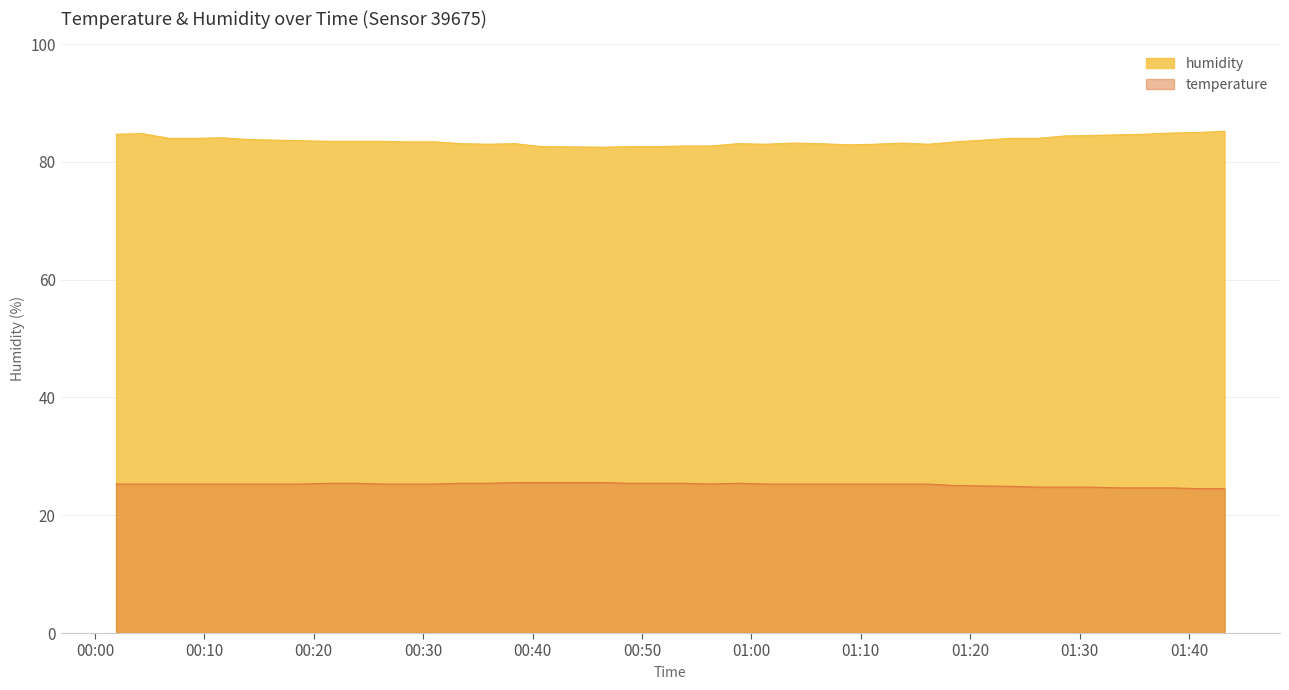

Where is the first local maximum for temperature?

2022-08-27T00:46:23